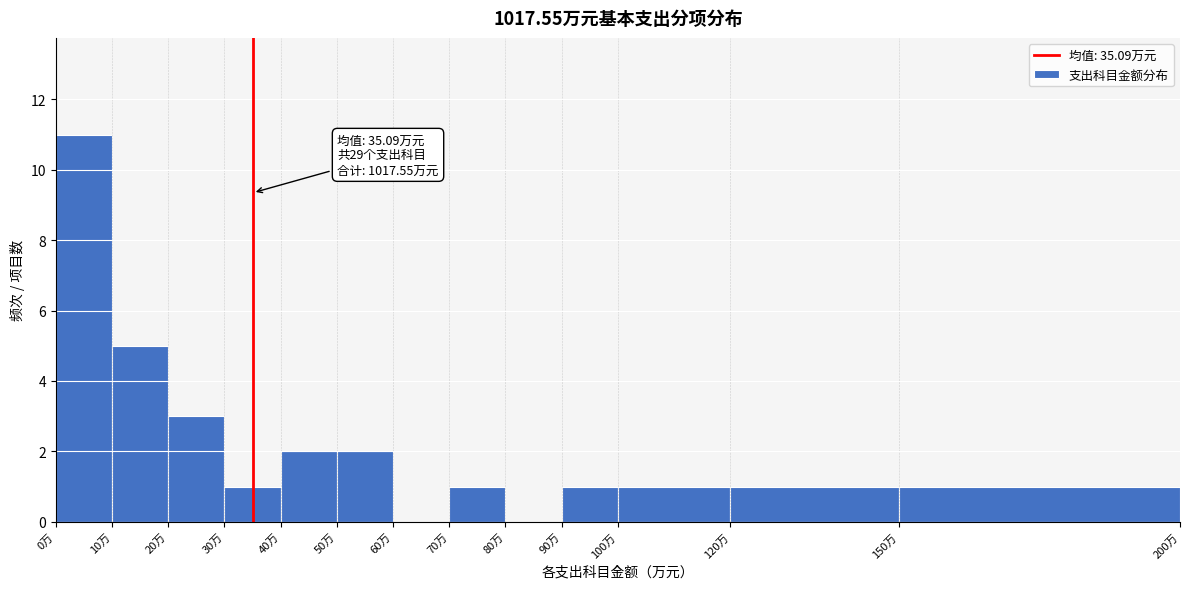

Over which range of the x-axis is the bar tallest?

0 to 10